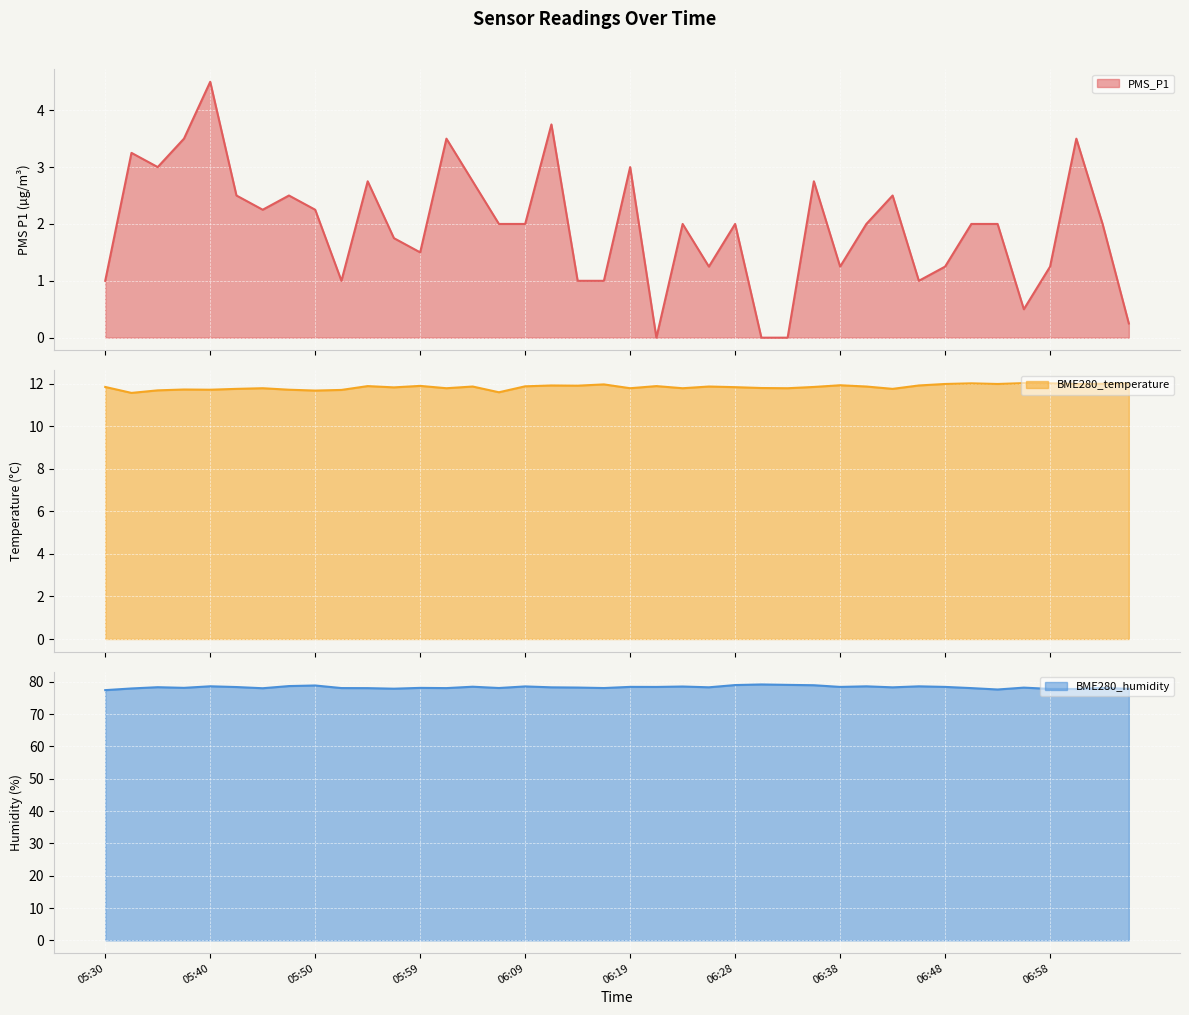

At 06:19, list the series in order from largest to smallest.

BME280_humidity line, BME280_temperature line, PMS_P1 line